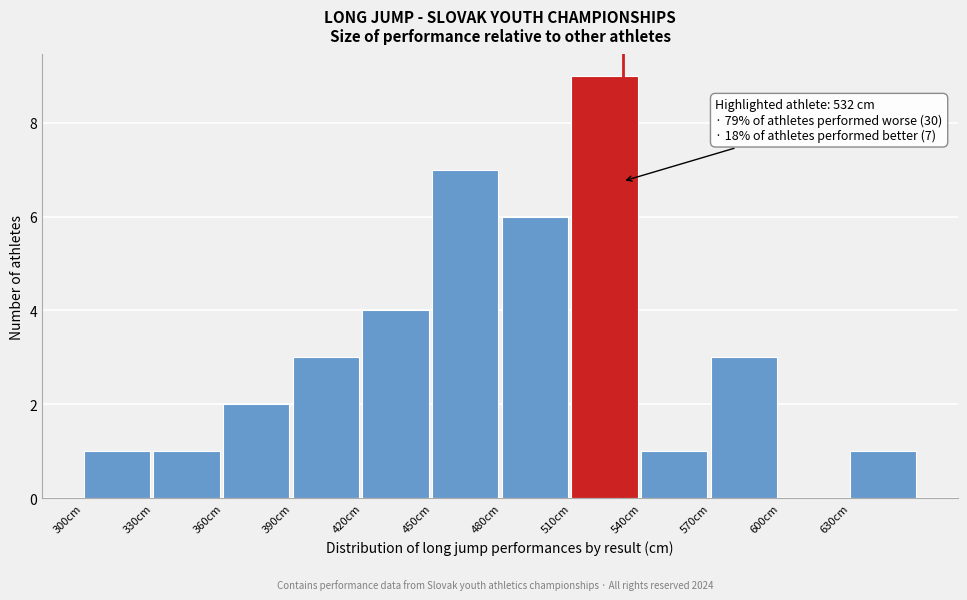

Which range on the x-axis has the tallest bar?

510 to 540